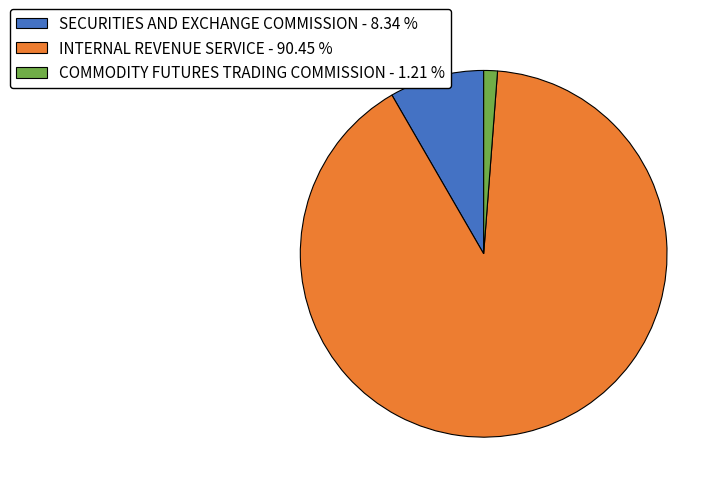

Do COMMODITY FUTURES TRADING COMMISSION - 1.21 % and SECURITIES AND EXCHANGE COMMISSION - 8.34 % together represent more than half of the pie?

No